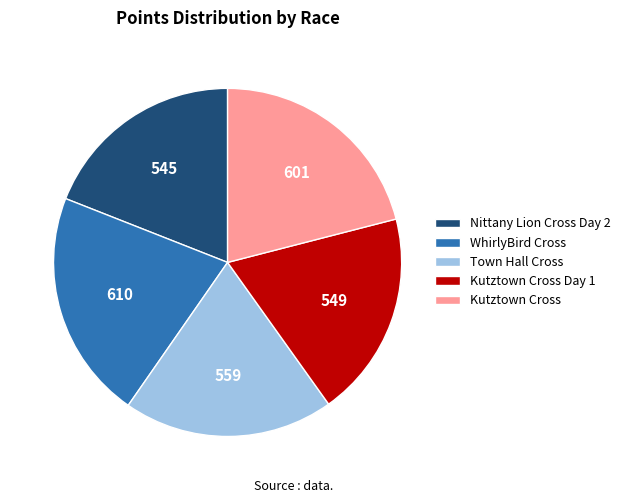

True or false: Nittany Lion Cross Day 2 accounts for 14% of the total.

False